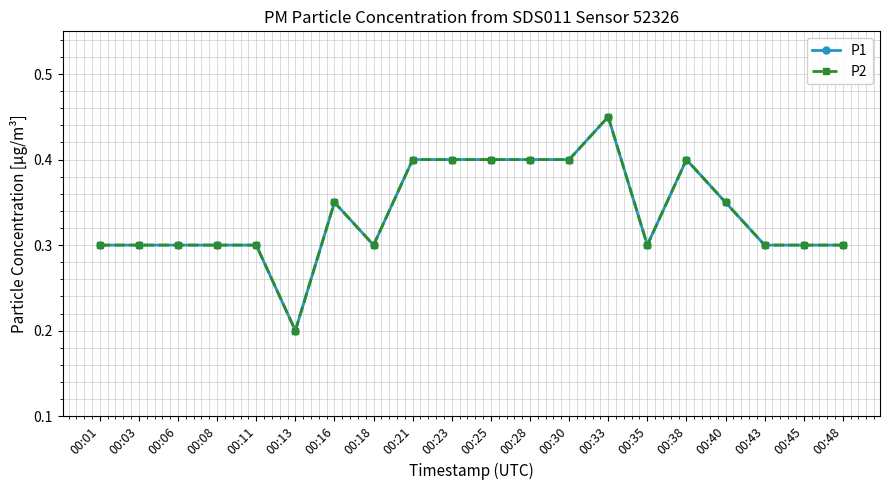

Is it true that P1 equals 0.1 at 00:43?

False